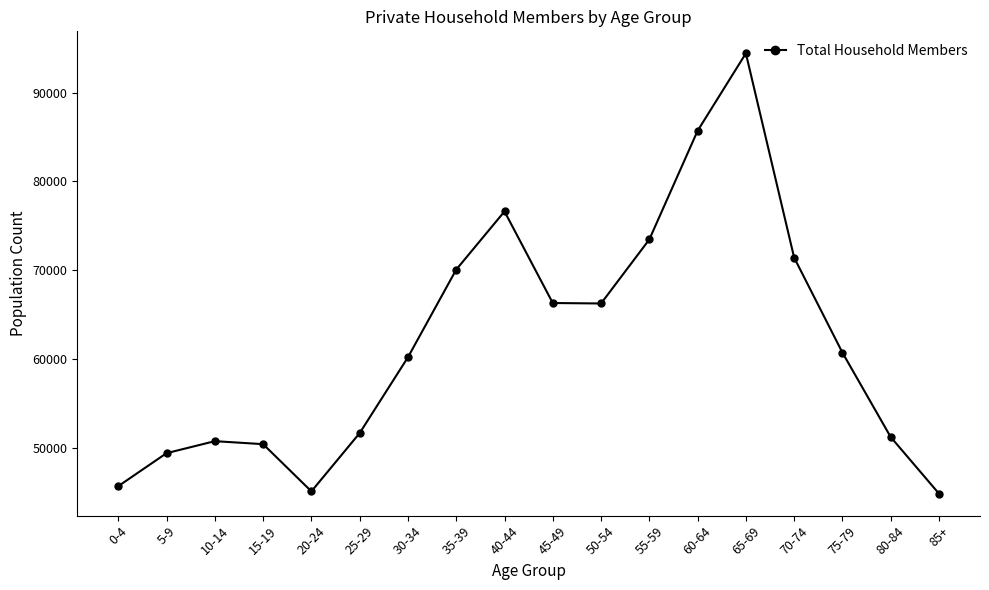

Does the chart display data point markers on the line(s)?

Yes